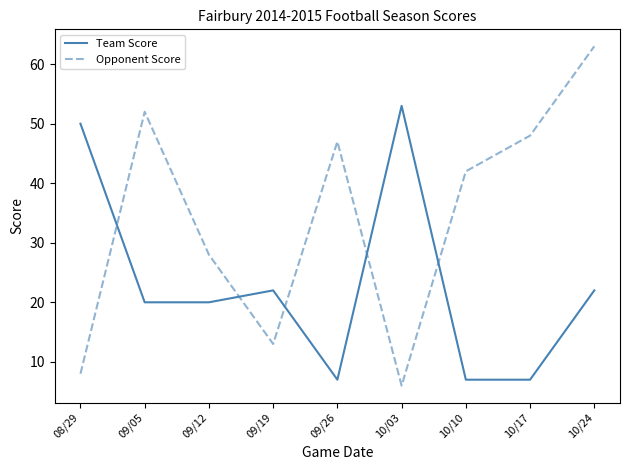

The Opponent Score series shows 30 at 10/17. True or false?

False